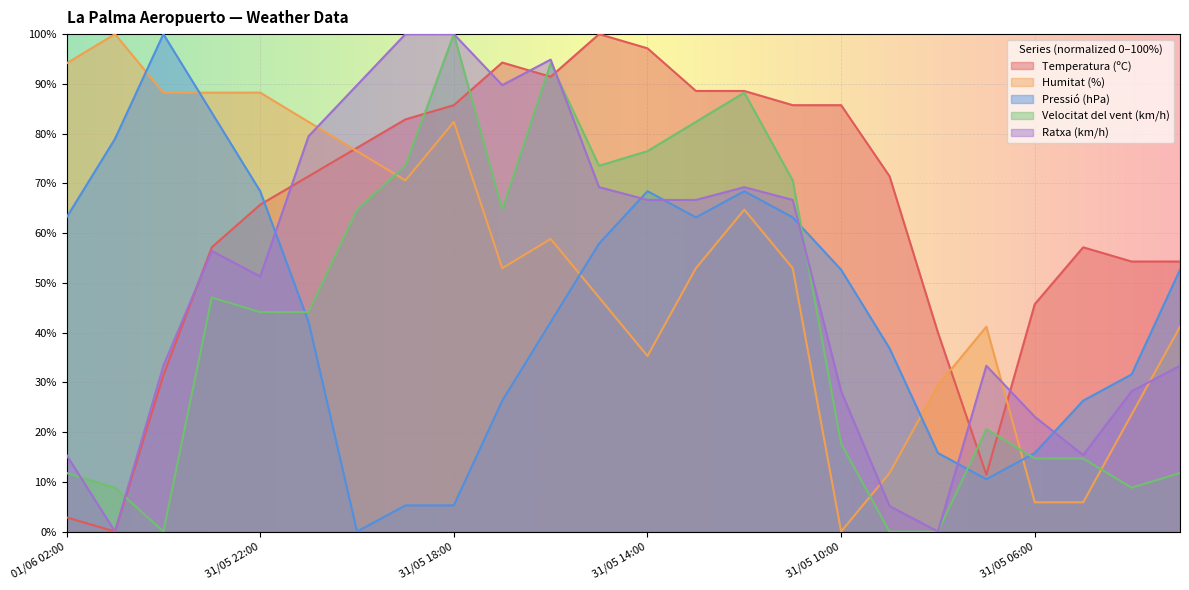

Reading left to right, list all the values displayed in this chart.

Temperatura (ºC): 2.9	0.0	31.4	57.1	65.7	71.4	77.1	82.9	85.7	94.3	91.4	100.0	97.1	88.6	88.6	85.7	85.7	71.4	40.0	11.4	45.7	57.1	54.3	54.3
Humitat (%): 94.1	100.0	88.2	88.2	88.2	82.4	76.5	70.6	82.4	52.9	58.8	47.1	35.3	52.9	64.7	52.9	0.0	11.8	29.4	41.2	5.9	5.9	23.5	41.2
Pressió (hPa): 63.2	78.9	100.0	84.2	68.4	42.1	0.0	5.3	5.3	26.3	42.1	57.9	68.4	63.2	68.4	63.2	52.6	36.8	15.8	10.5	15.8	26.3	31.6	52.6
Velocitat del vent (km/h): 11.8	8.8	0.0	47.1	44.1	44.1	64.7	73.5	100.0	64.7	94.1	73.5	76.5	82.4	88.2	70.6	17.6	0.0	0.0	20.6	14.7	14.7	8.8	11.8
Ratxa (km/h): 15.4	0.0	33.3	56.4	51.3	79.5	89.7	100.0	100.0	89.7	94.9	69.2	66.7	66.7	69.2	66.7	28.2	5.1	0.0	33.3	23.1	15.4	28.2	33.3